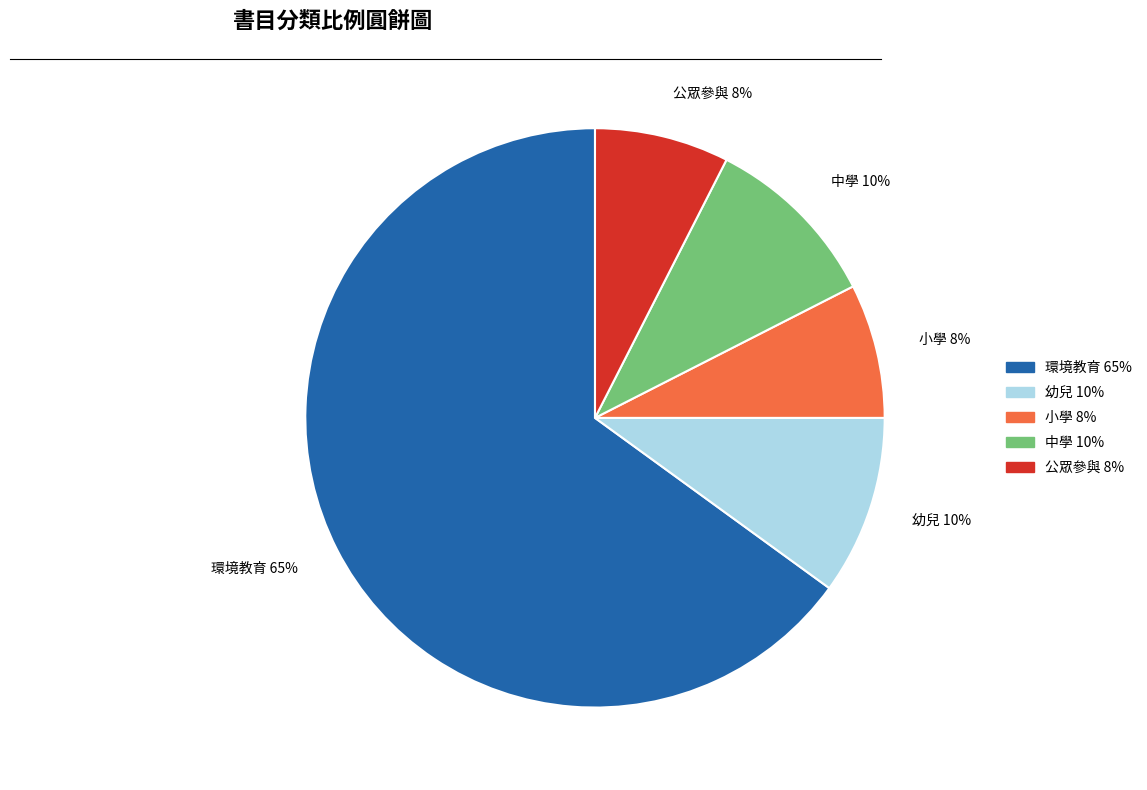

Is it true that 幼兒 is 1% of the pie?

False